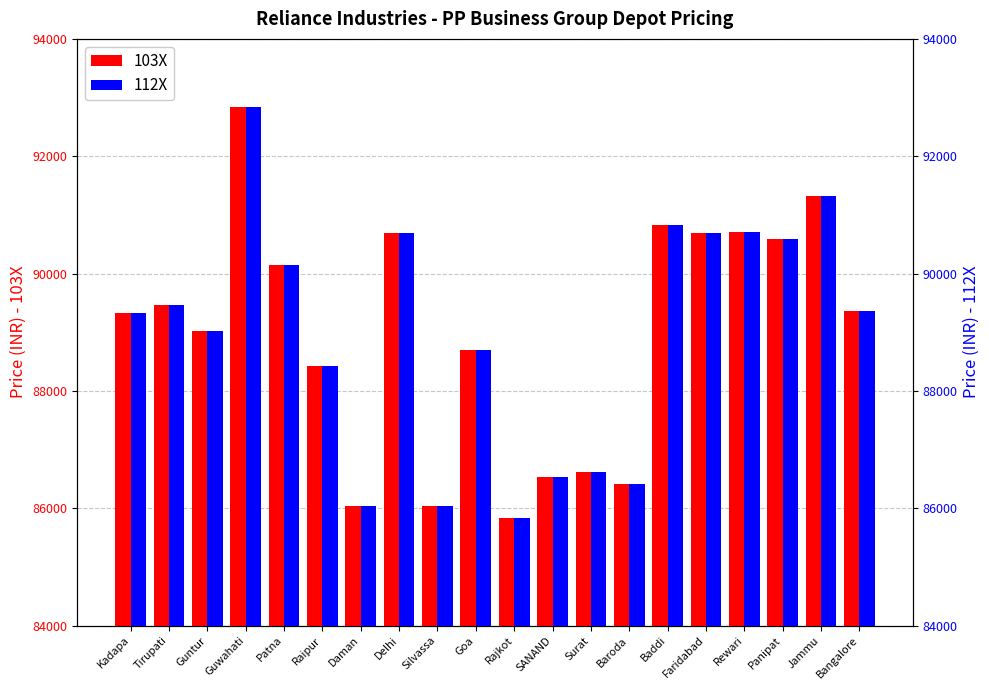

How many bars are there in each group?

2